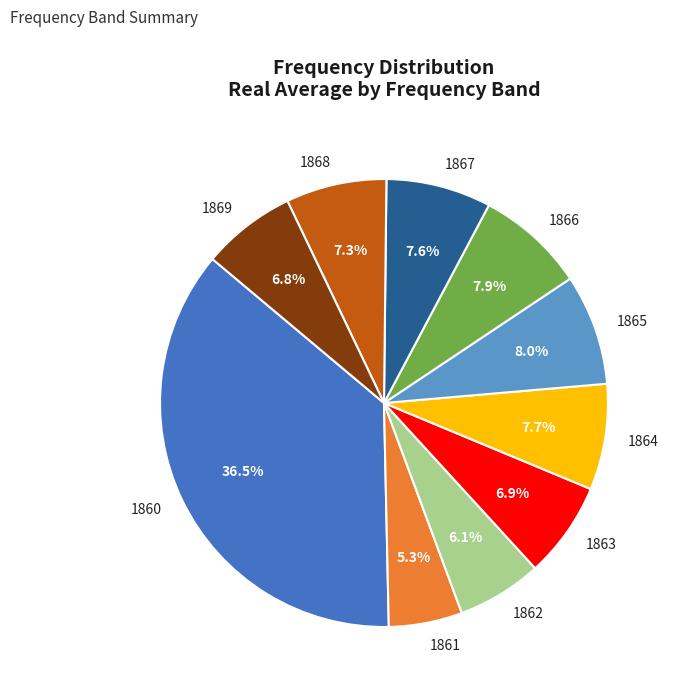

What is the ratio of the value at 1863 to the value at 1861?

1.3